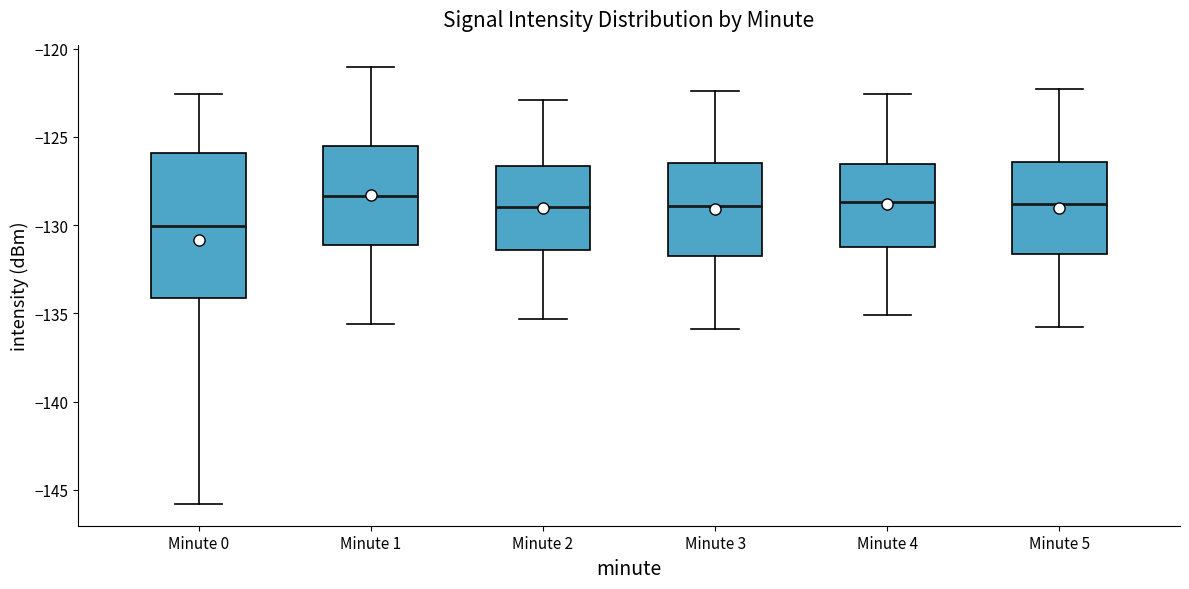

Where does the median line of the box for Minute 2 sit on the y-axis? The values are not printed on the chart, so give them approximately, as read against the axis.

-129.0